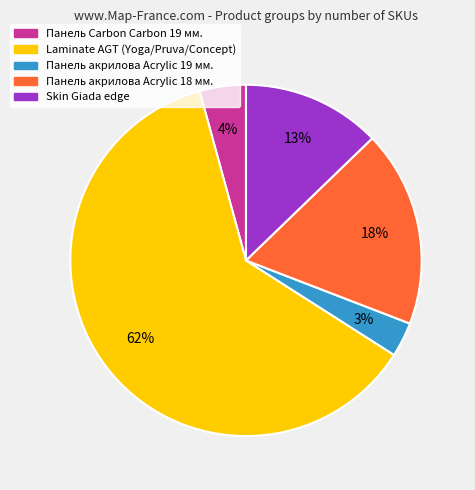

Is it true that Laminate AGT (Yoga/Pruva/Concept) is 70% of the pie?

False